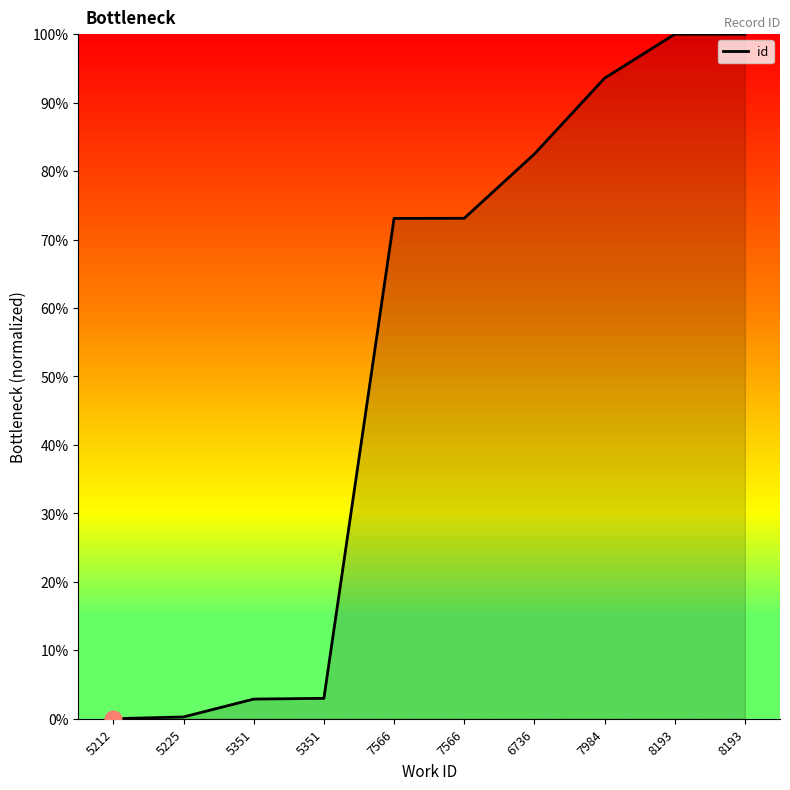

How many lines are shown in the chart?

1